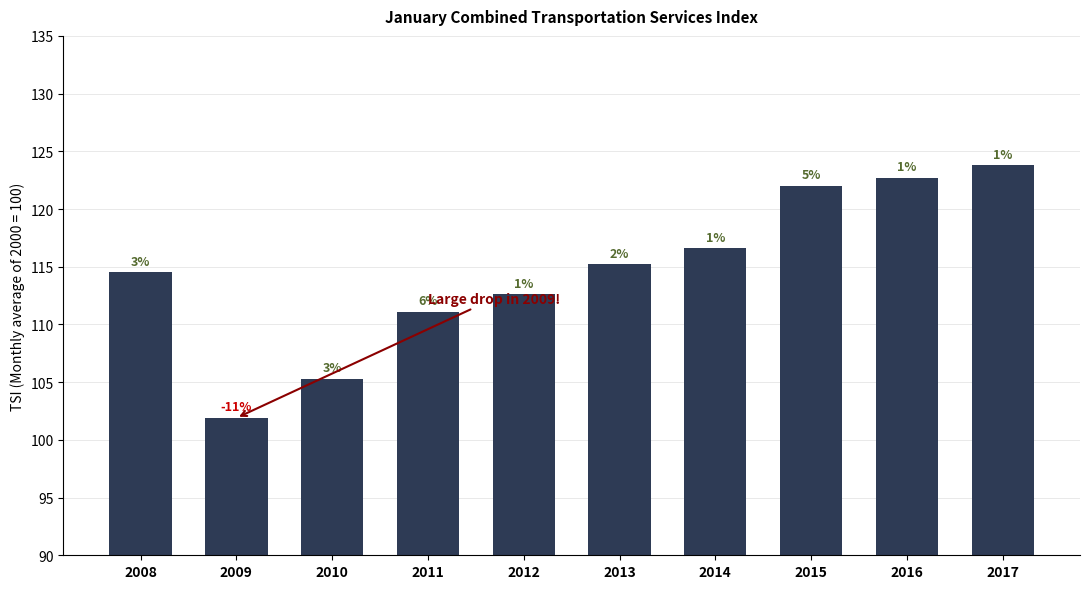

What is the sum of the values at 2010 and 2008?

219.8